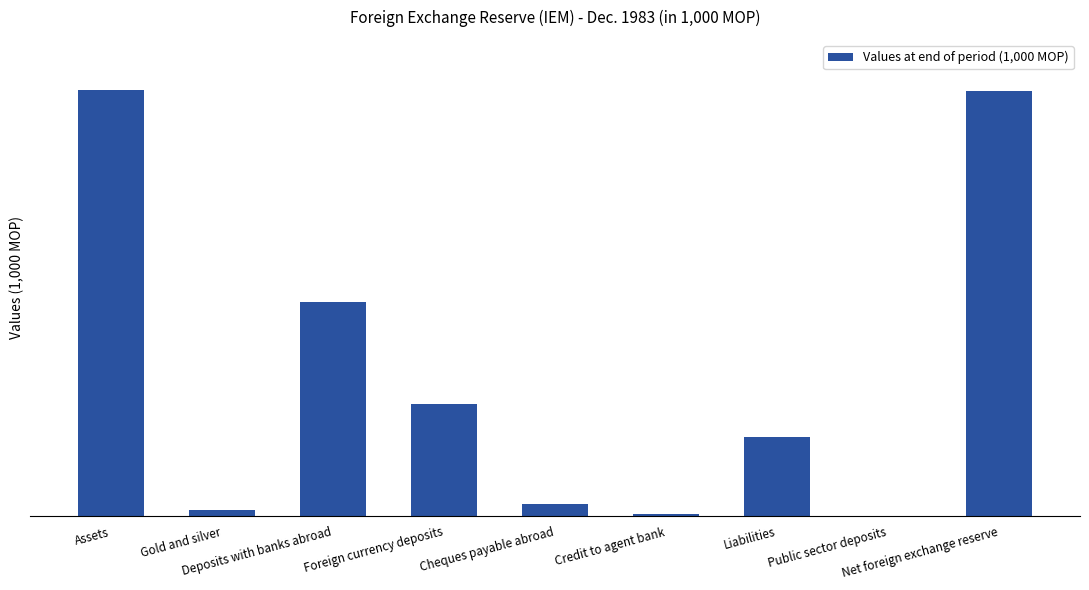

What is the value of the 1st bar from the left?

804491